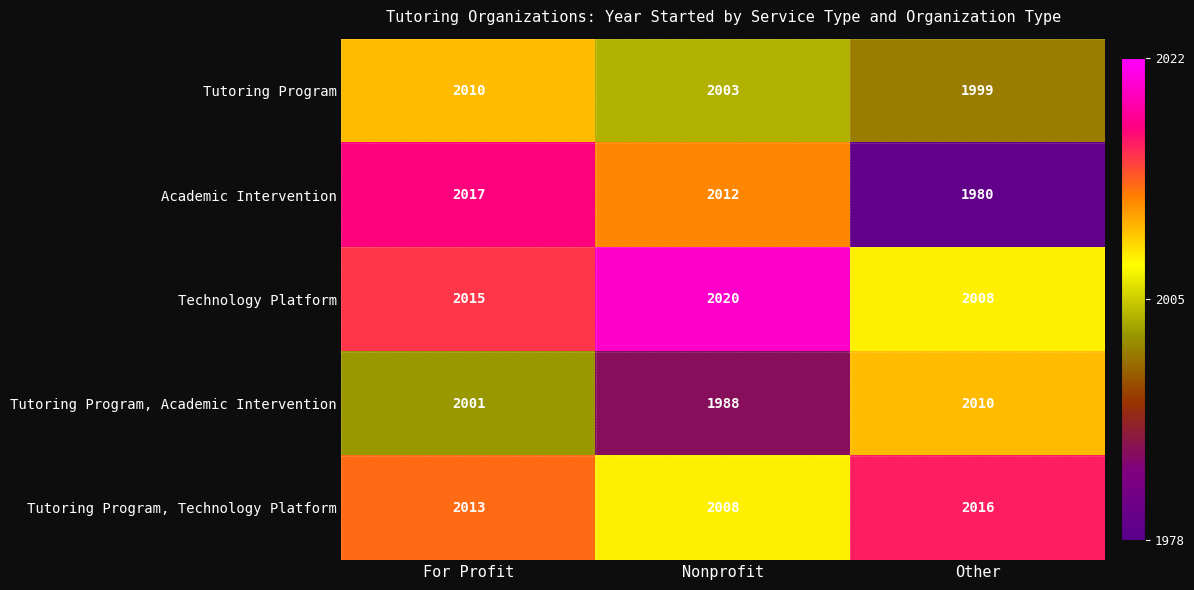

At which category is the sum across all series the highest?

For Profit